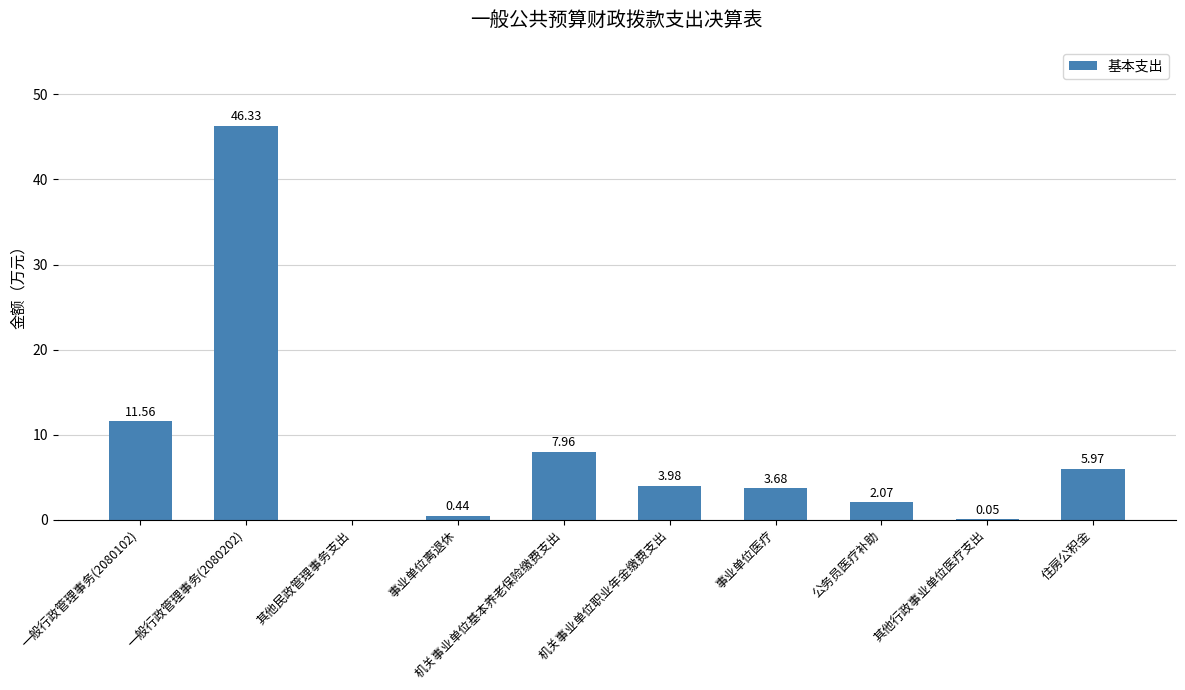

What is the difference between the values at 其他行政事业单位医疗支出 and 机关事业单位基本养老保险缴费支出?

7.9